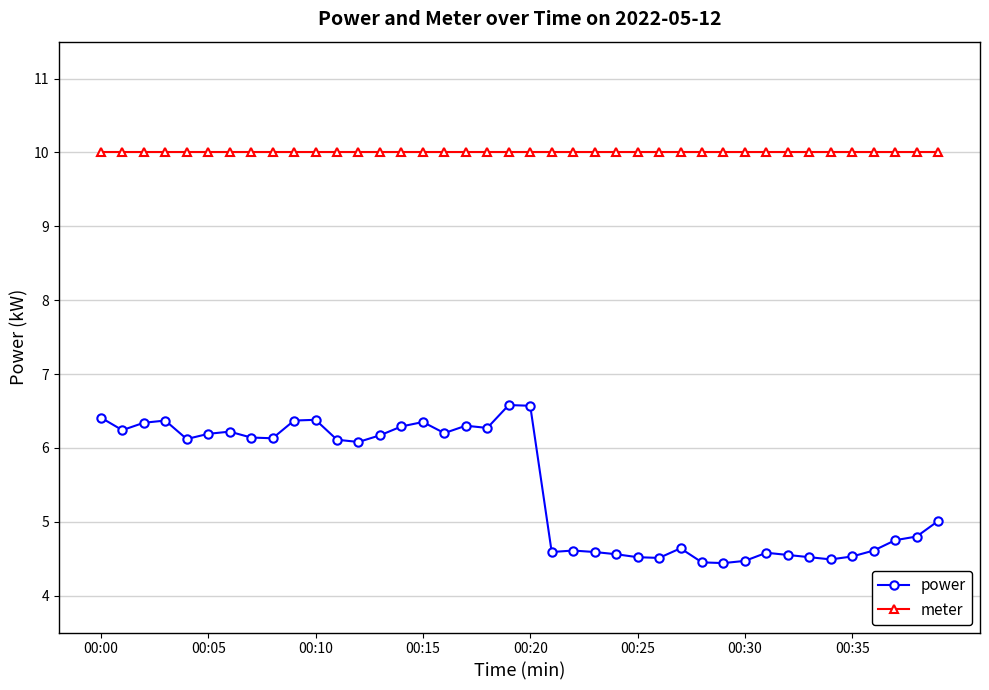

What is the value of the meter point at the 27th from the left?

10.0